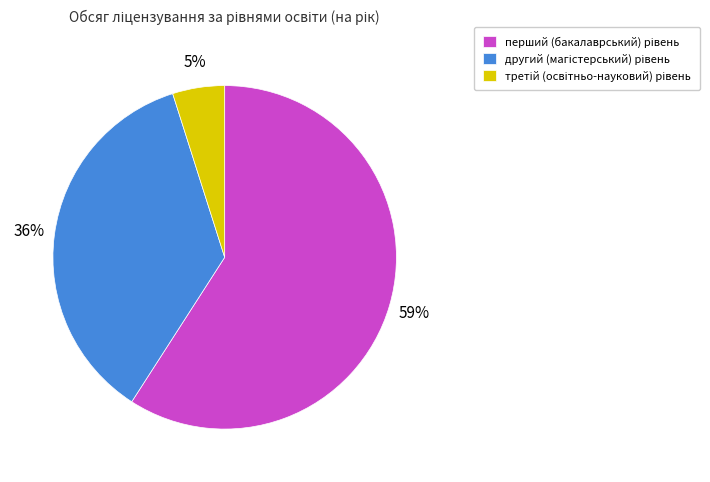

Count the number of slices in the pie.

3